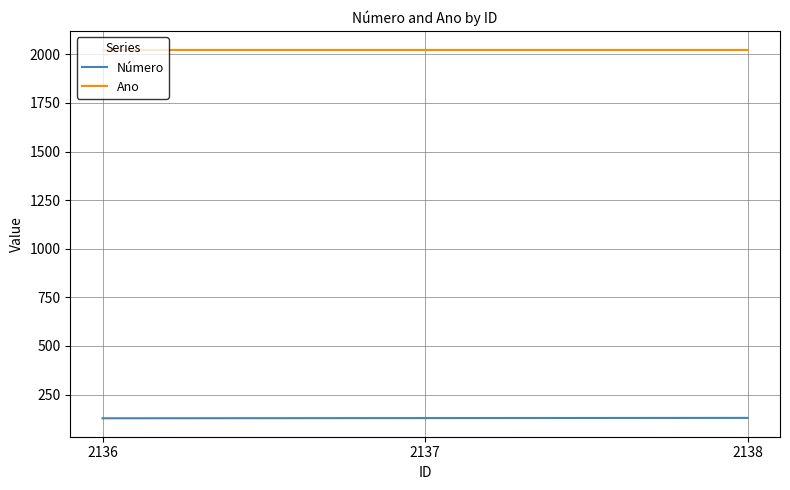

How many lines are shown in the chart?

2